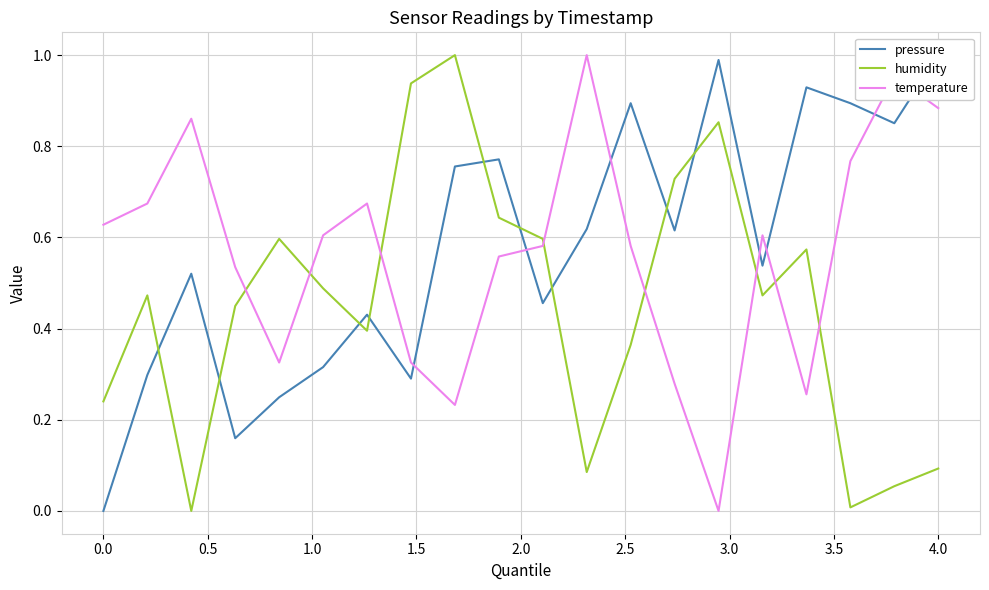

Reading left to right, list all the values displayed in this chart.

pressure: 0.0	0.3	0.5	0.2	0.2	0.3	0.4	0.3	0.8	0.8	0.5	0.6	0.9	0.6	1.0	0.5	0.9	0.9	0.9	1.0
humidity: 0.2	0.5	0.0	0.4	0.6	0.5	0.4	0.9	1.0	0.6	0.6	0.1	0.4	0.7	0.9	0.5	0.6	0.0	0.1	0.1
temperature: 0.6	0.7	0.9	0.5	0.3	0.6	0.7	0.3	0.2	0.6	0.6	1.0	0.6	0.3	0.0	0.6	0.3	0.8	1.0	0.9